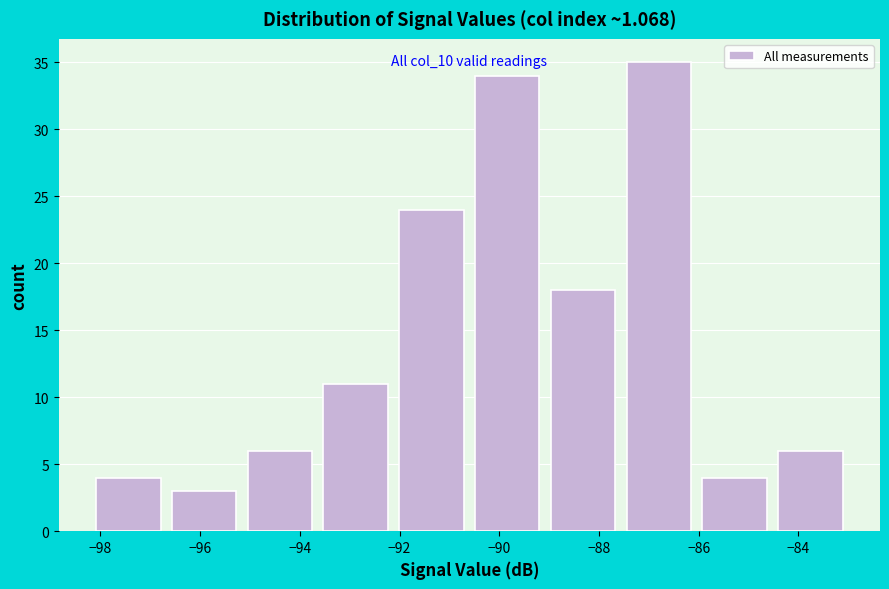

Which range on the x-axis has the tallest bar?

-87.56 to -86.04